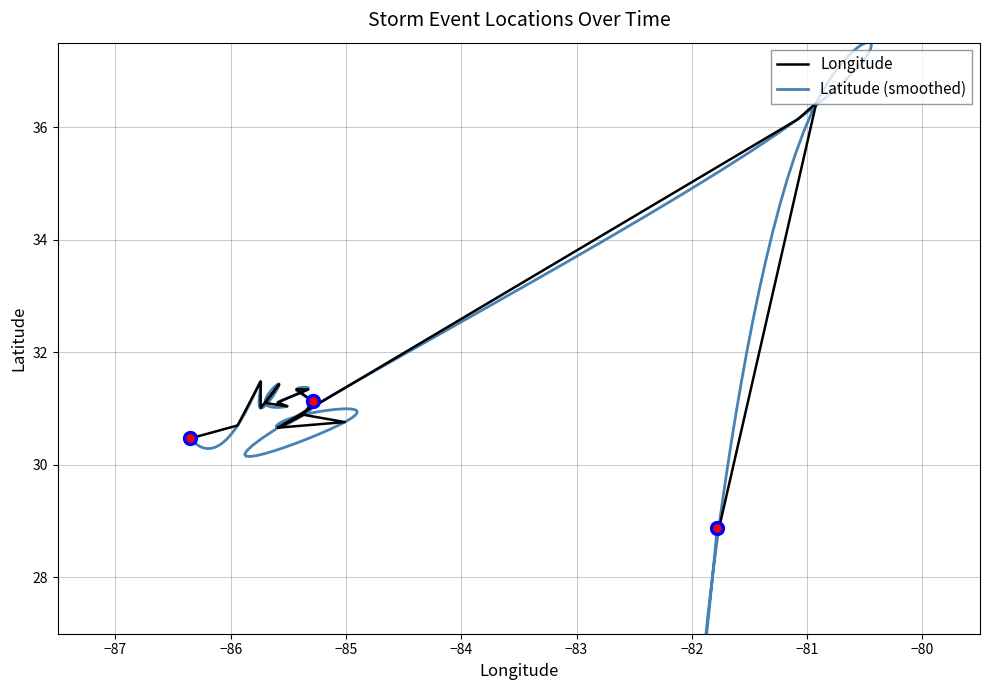

How many interior local peaks (higher than both neighbors) does the data have?

4